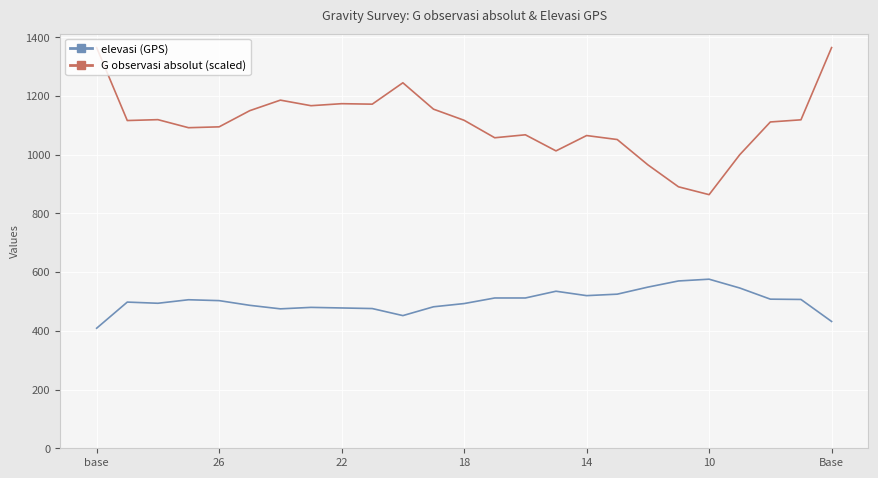

What is the difference between the maximum and minimum values in the G observasi absolut (scaled) series?

501.0